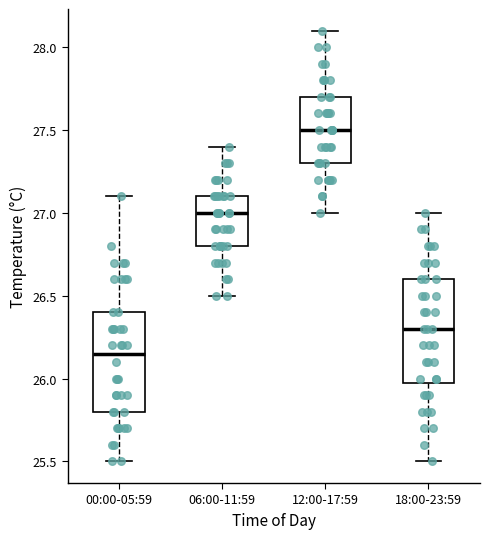

Where does the upper whisker of the box for 06:00-11:59 end on the y-axis? The values are not printed on the chart, so give them approximately, as read against the axis.

27.40